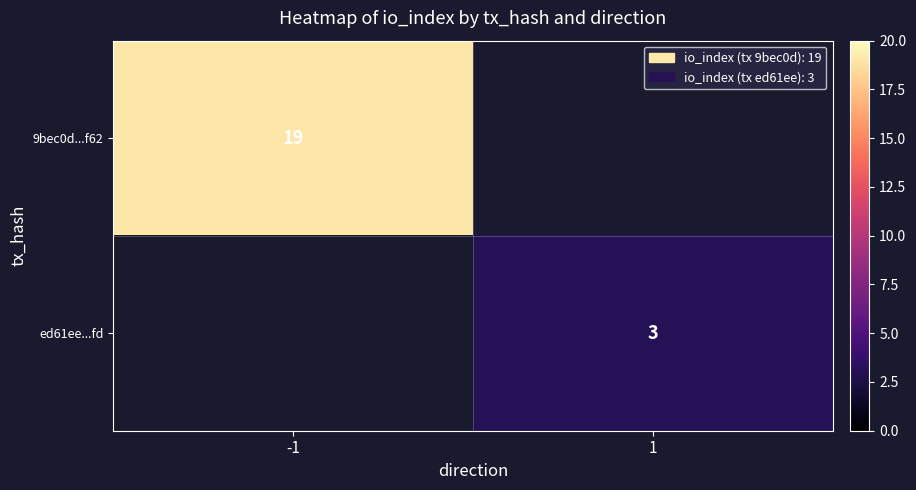

True or false: ed61ee...fd has a value of 3 at 1.

True